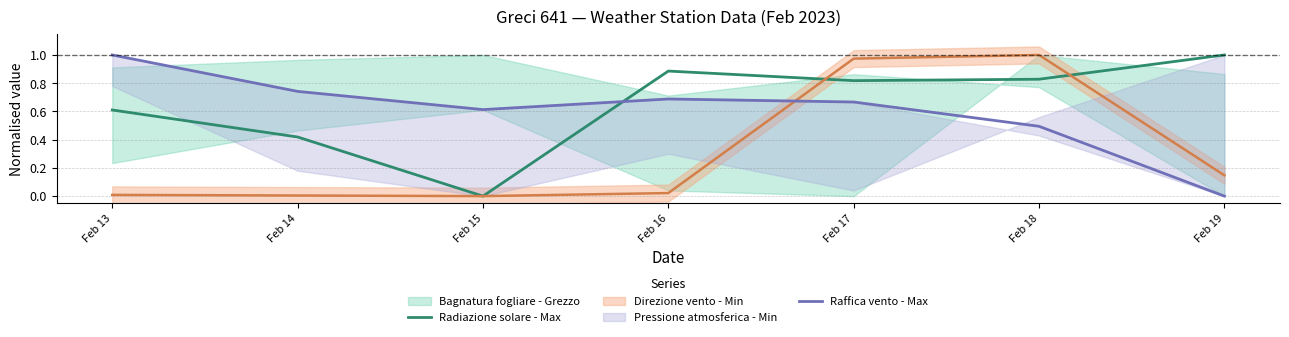

Which category has the highest value in the Radiazione solare - Max series?

Feb 19